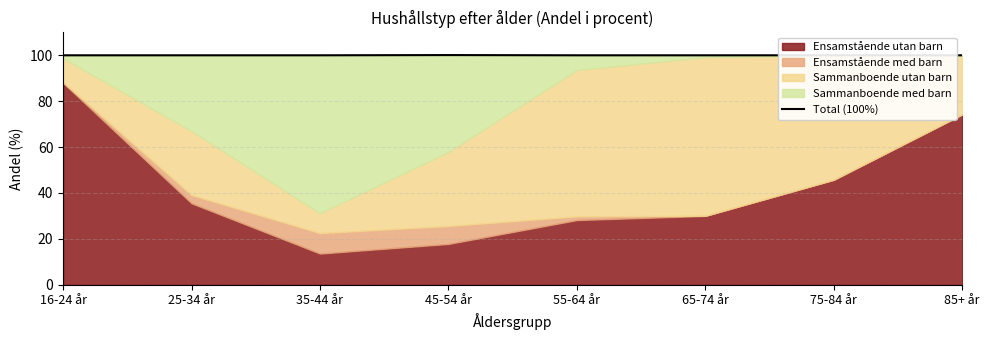

Reading left to right, list all the values displayed in this chart.

16-24 år=100.0	25-34 år=100.0	35-44 år=100.0	45-54 år=100.1	55-64 år=100.0	65-74 år=100.0	75-84 år=100.0	85+ år=100.0